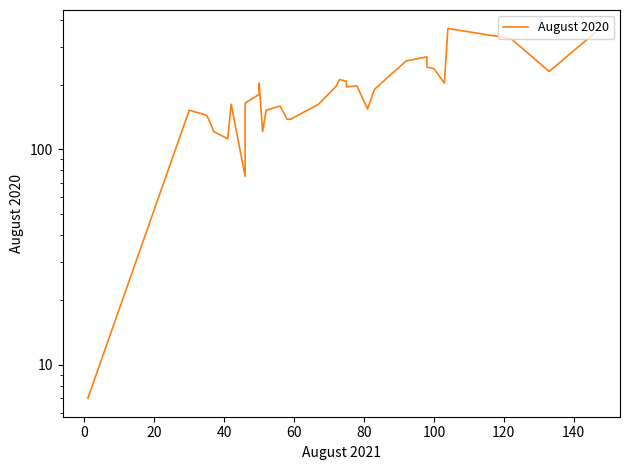

What is the label of the 4th point from the left?

40